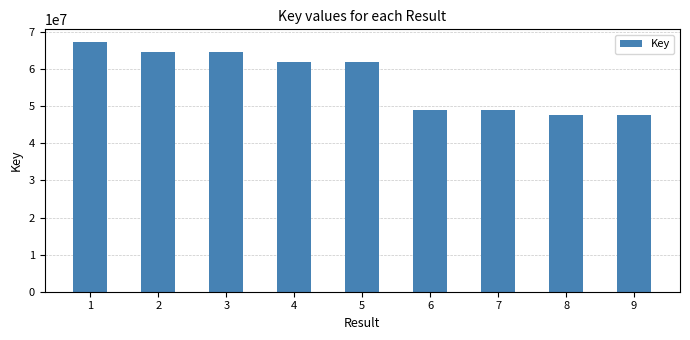

At which label does the data first exceed 61982378?

1